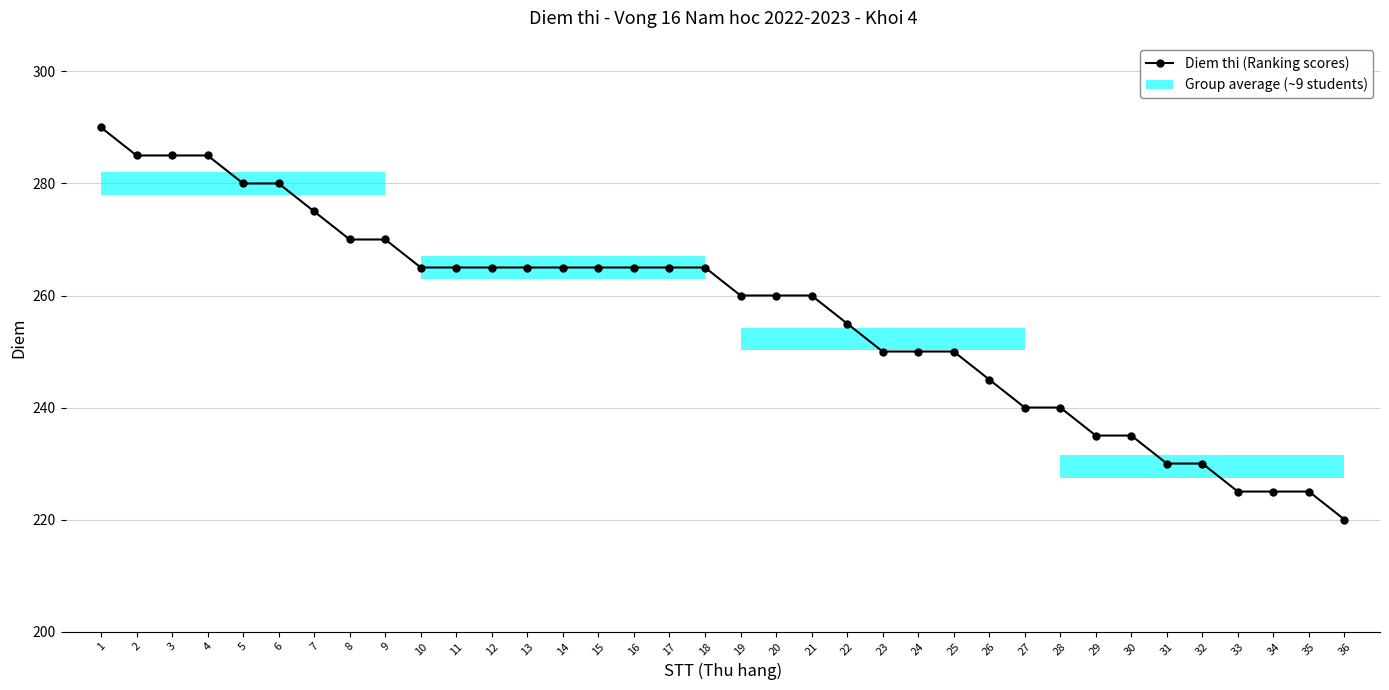

What is the greatest value displayed?

290